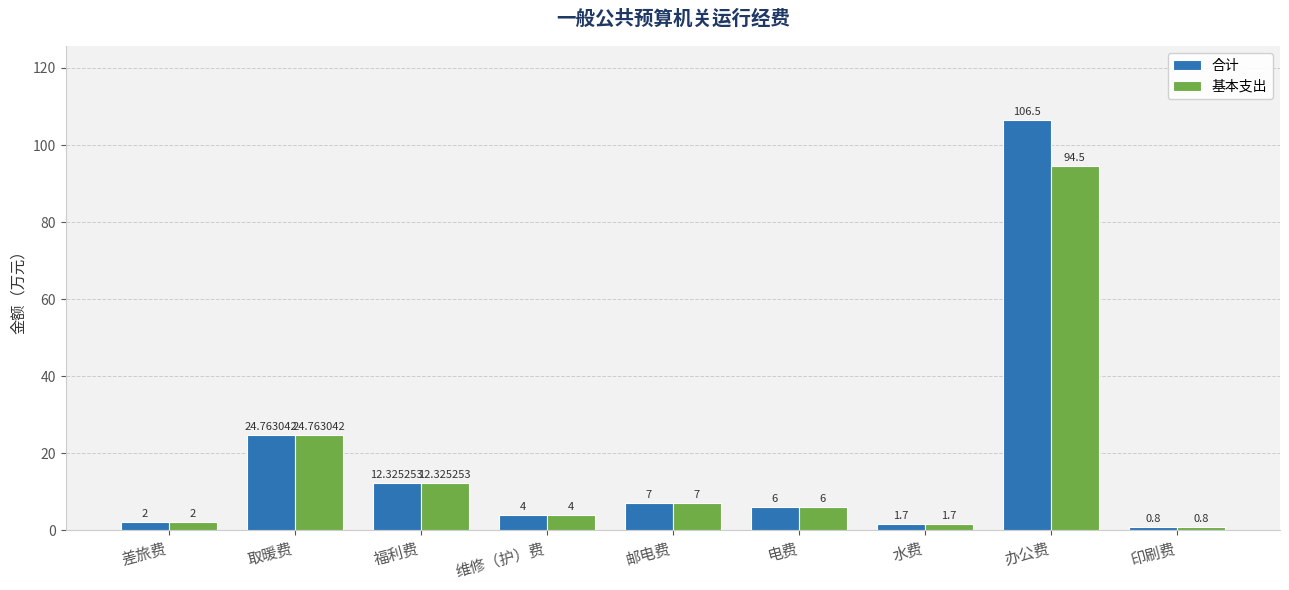

Count the number of categories in the chart.

9